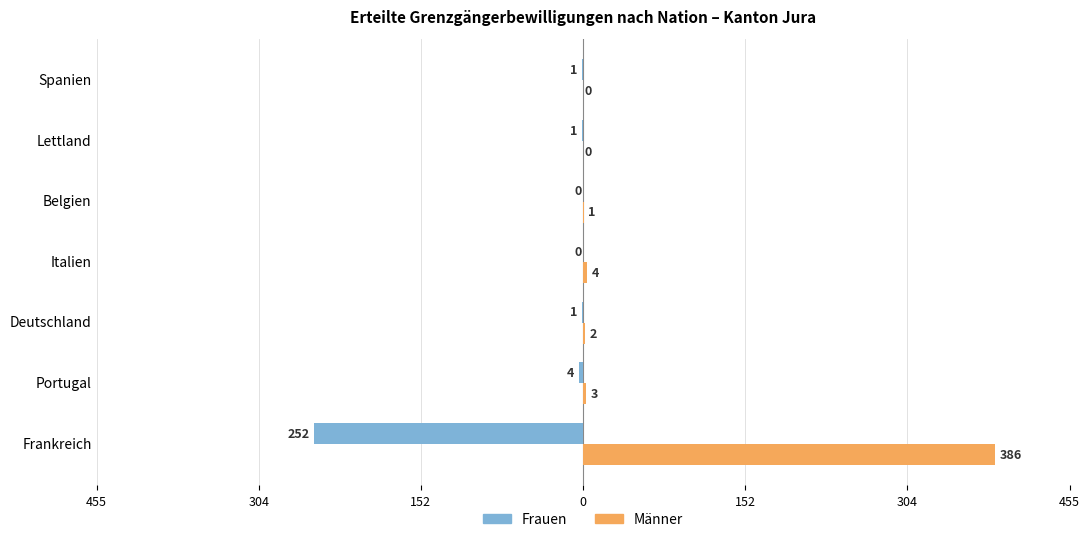

What are all the series names shown in the legend?

Frauen, Männer